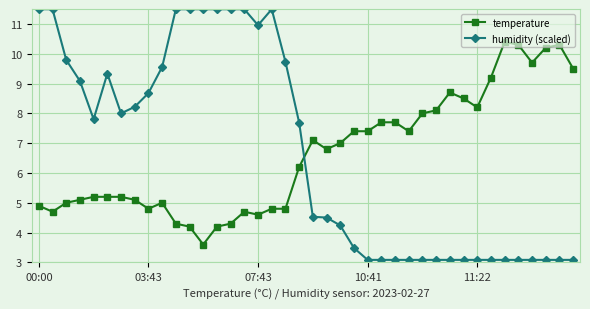

True or false: temperature has more than 0 points higher than both neighbors.

True